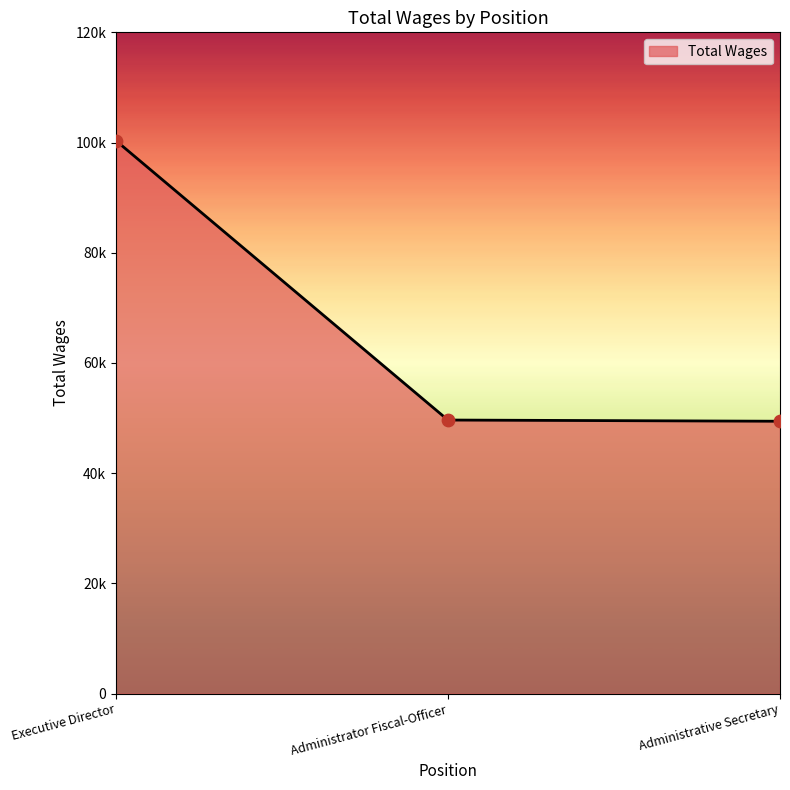

Is this an area chart (filled region under the line)?

Yes